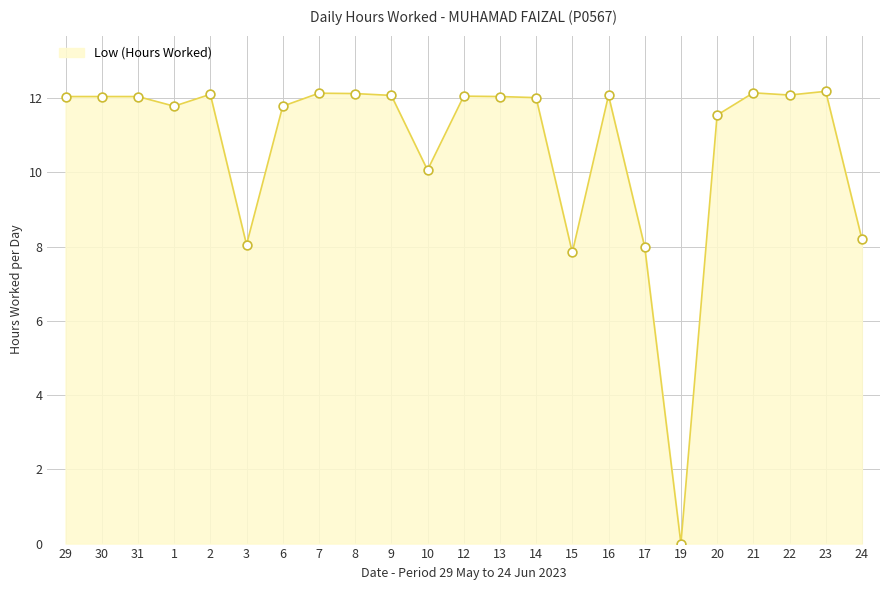

Between 15 and 22, which is larger?

22